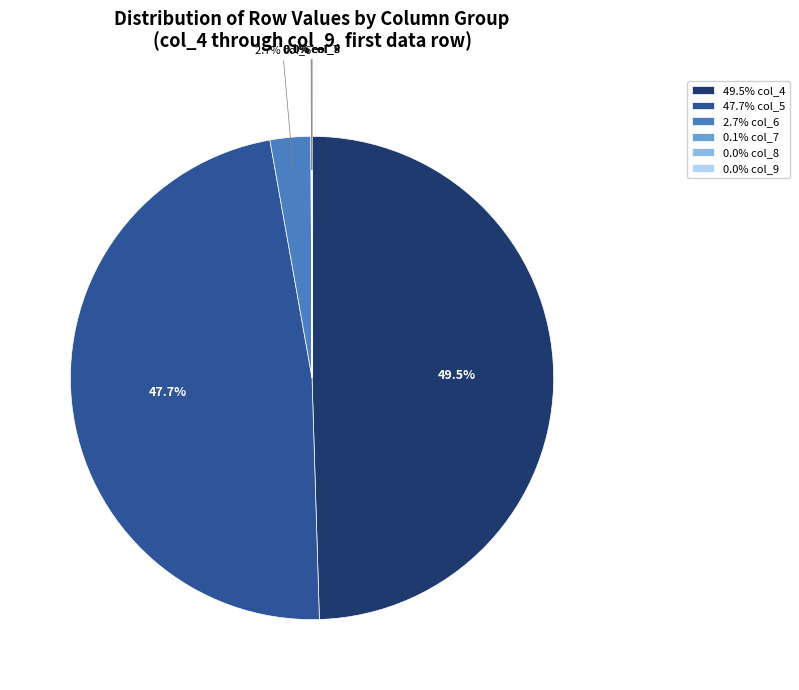

Is the sum of 47.7% col_5 and 49.5% col_4 greater than half?

Yes